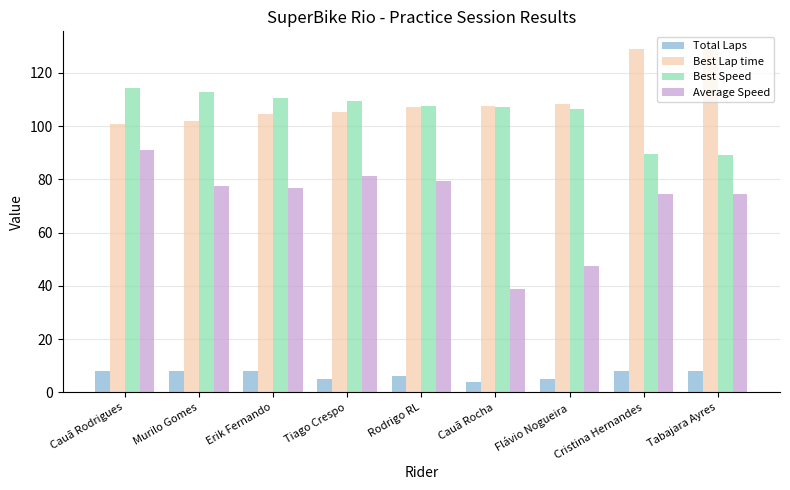

What is the label of the 6th bar from the left?

Cauã Rocha